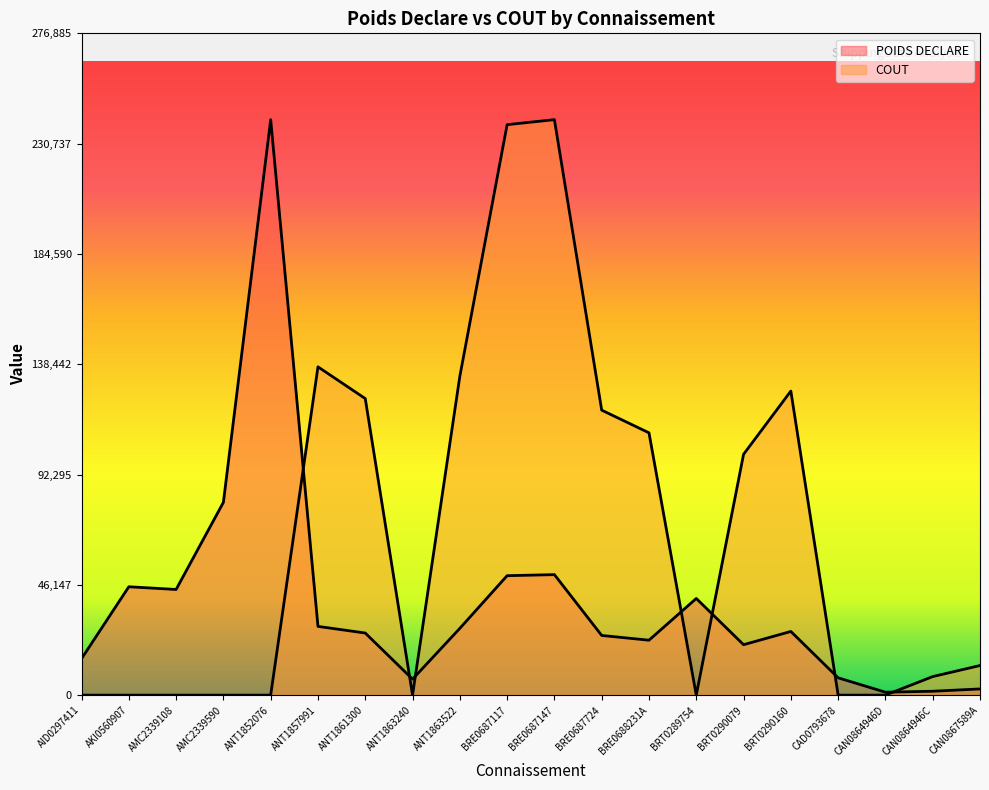

What are all the series names shown in the legend?

POIDS DECLARE, COUT